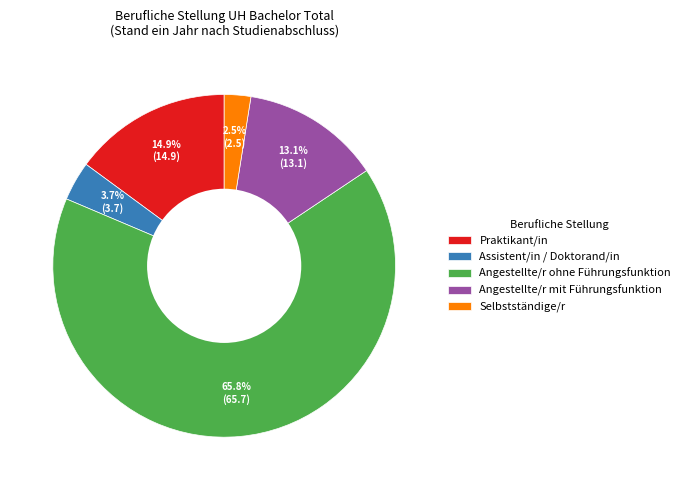

How much of the chart is everything except Angestellte/r mit Führungsfunktion?

86.9%